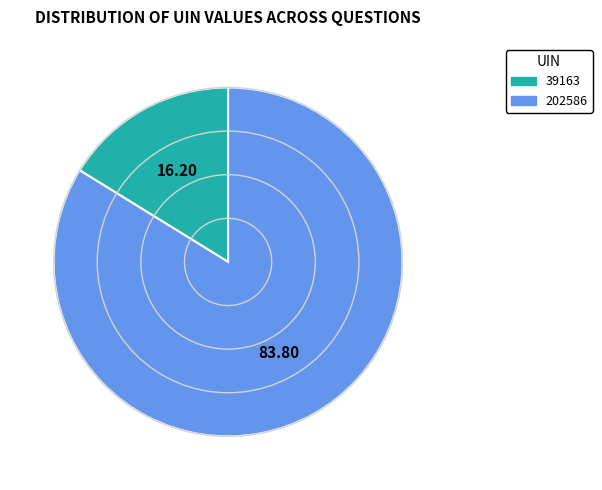

Rank the categories by value from lowest to highest.

39163, 202586